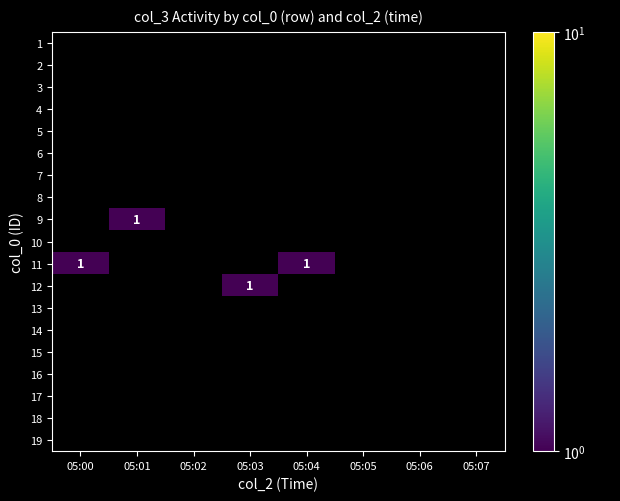

What is the smallest value displayed?

1.0